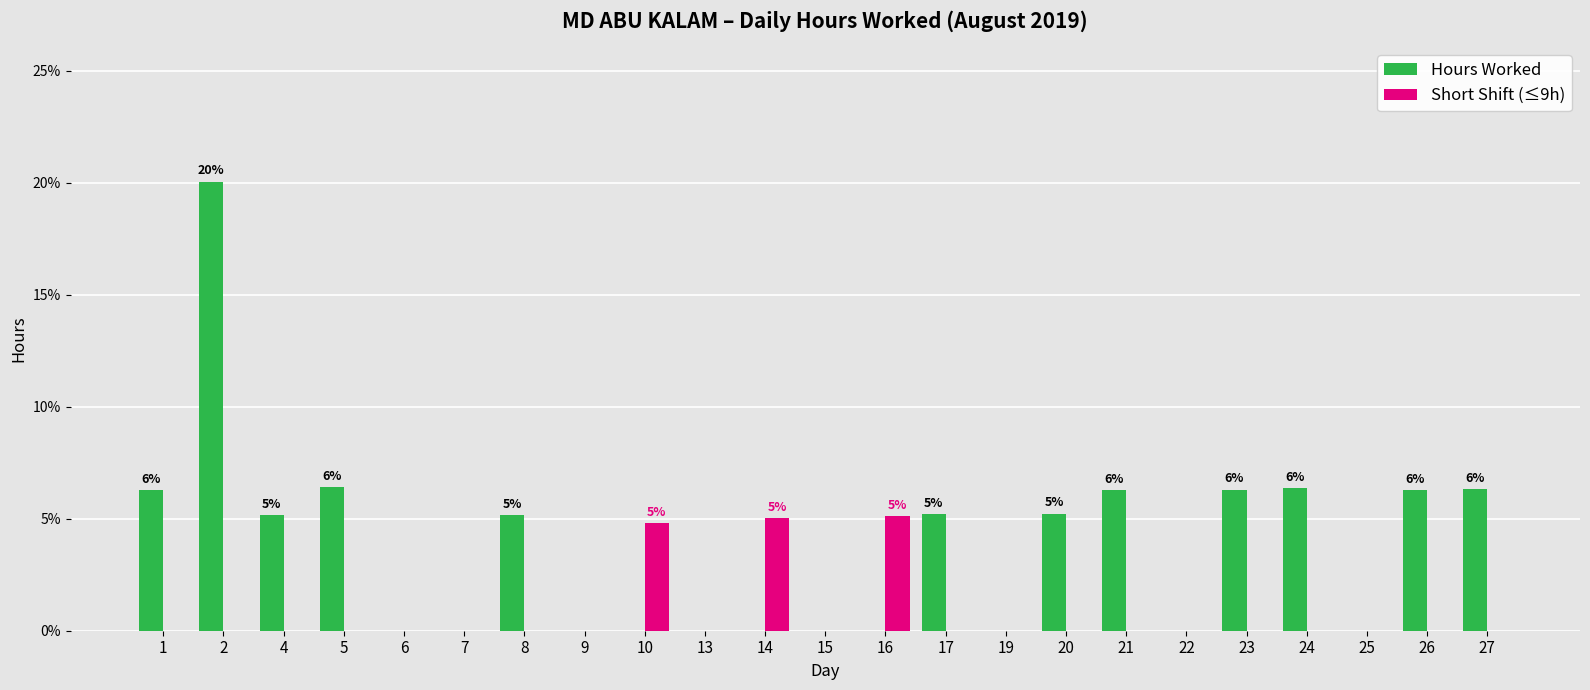

What is the total value across all series at 8?

5.2